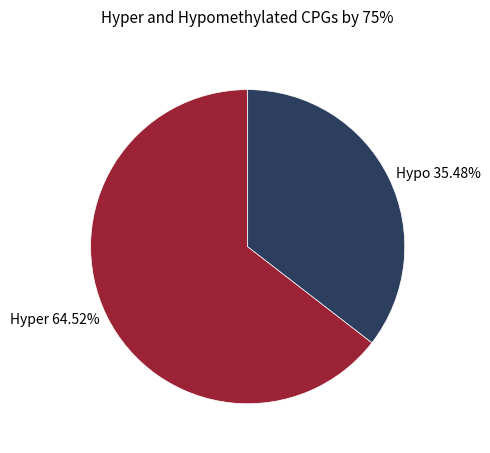

Combined, do Hyper 64.52% and Hypo 35.48% account for over 50%?

Yes